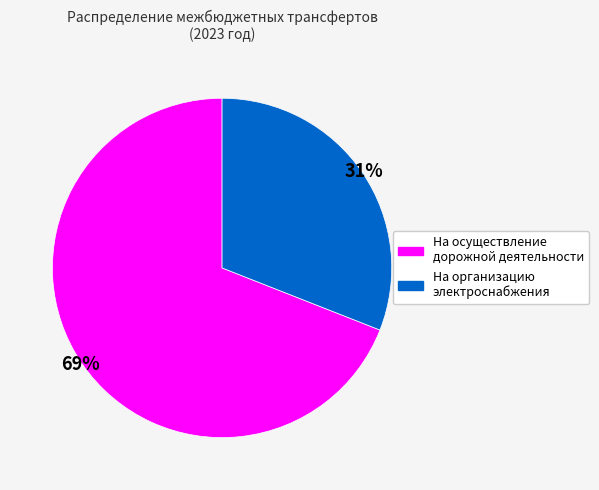

To the nearest percent, what is the difference between the largest and smallest slice percentages?

38%